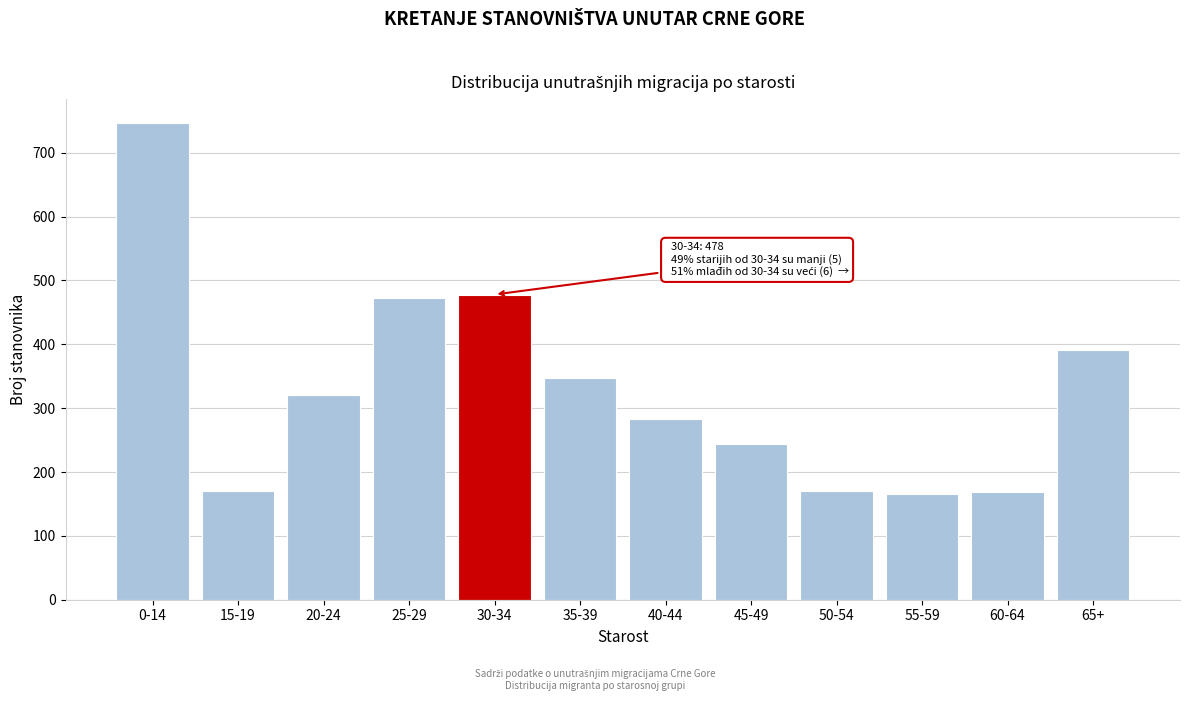

True or false: the data shows 136 at 45-49.

False